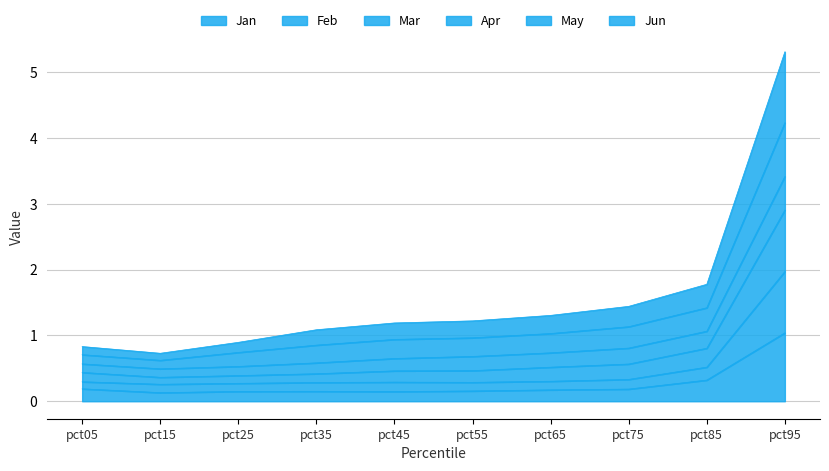

The Jan series shows 0.2 at pct35. True or false?

True